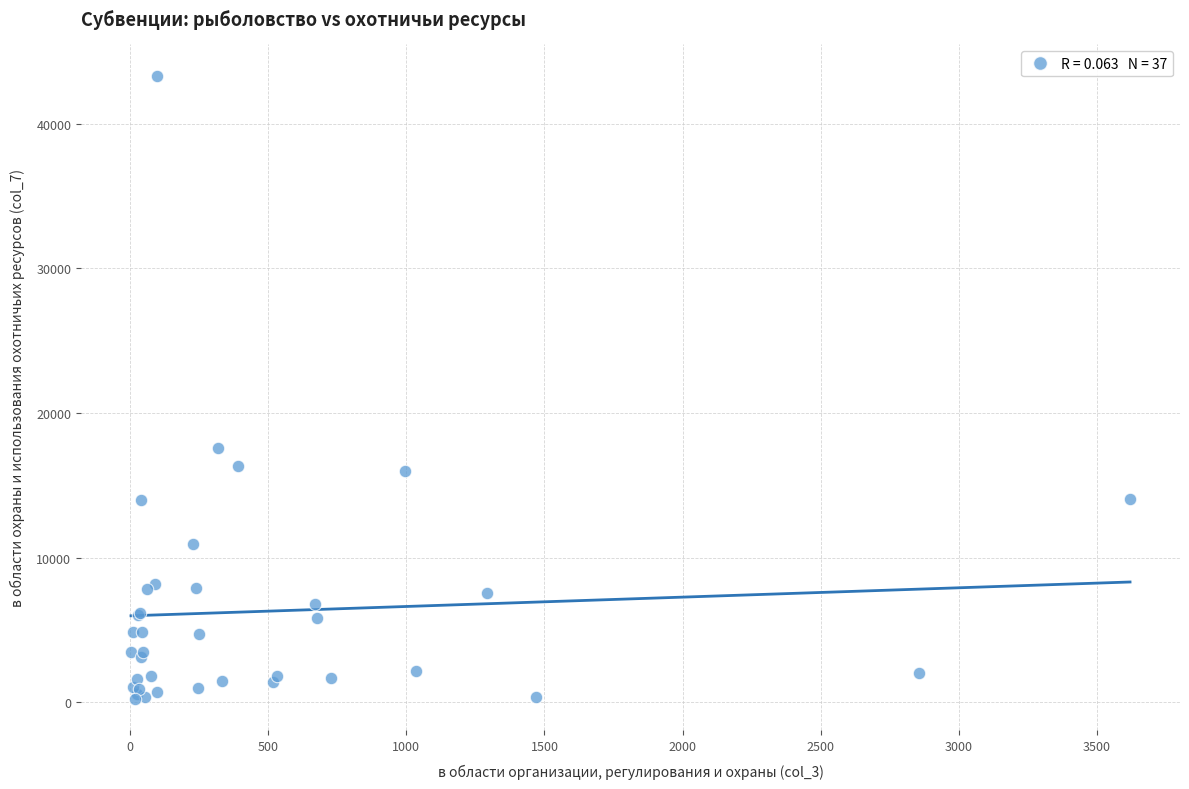

What Y value in the scatter plot is closest to 21788?

17585.1